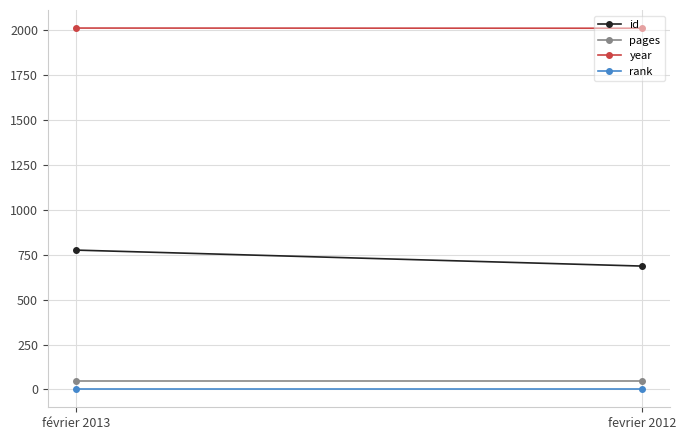

Between fevrier 2012 and février 2013, which is larger?

février 2013